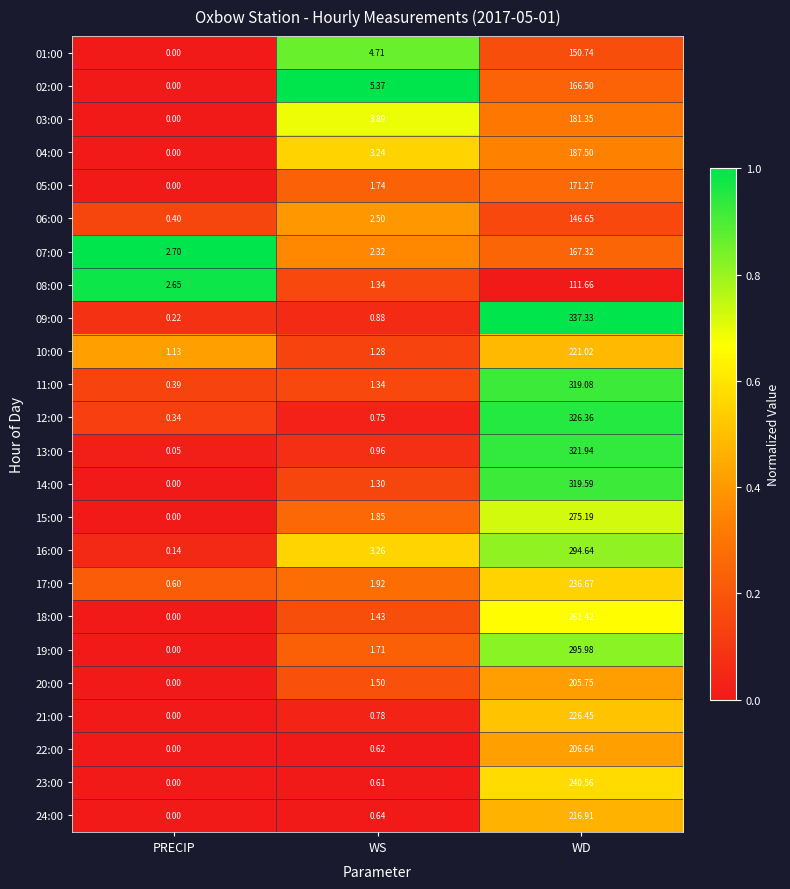

Rank the categories by 06:00 value from lowest to highest.

PRECIP, WS, WD